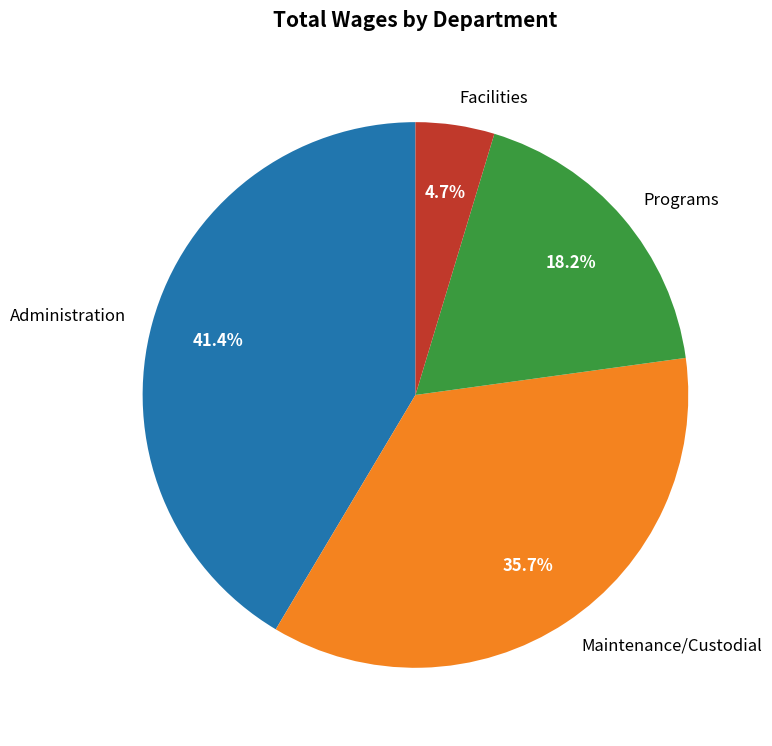

Which category has the biggest portion of the pie?

Administration